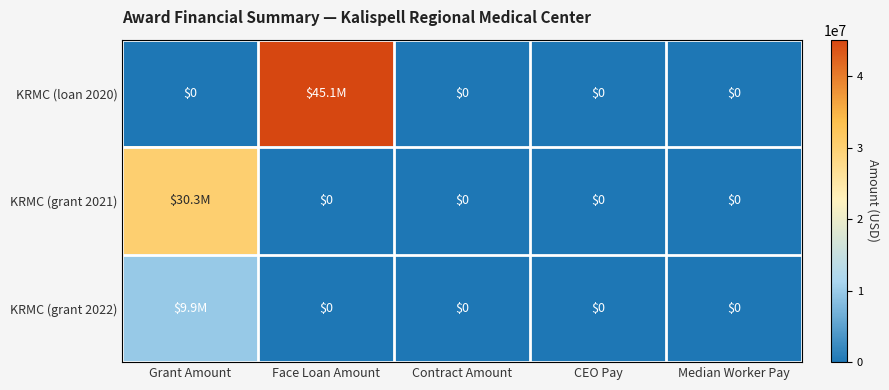

List the series in order of their peak value, highest first.

KRMC (loan 2020), KRMC (grant 2021), KRMC (grant 2022)